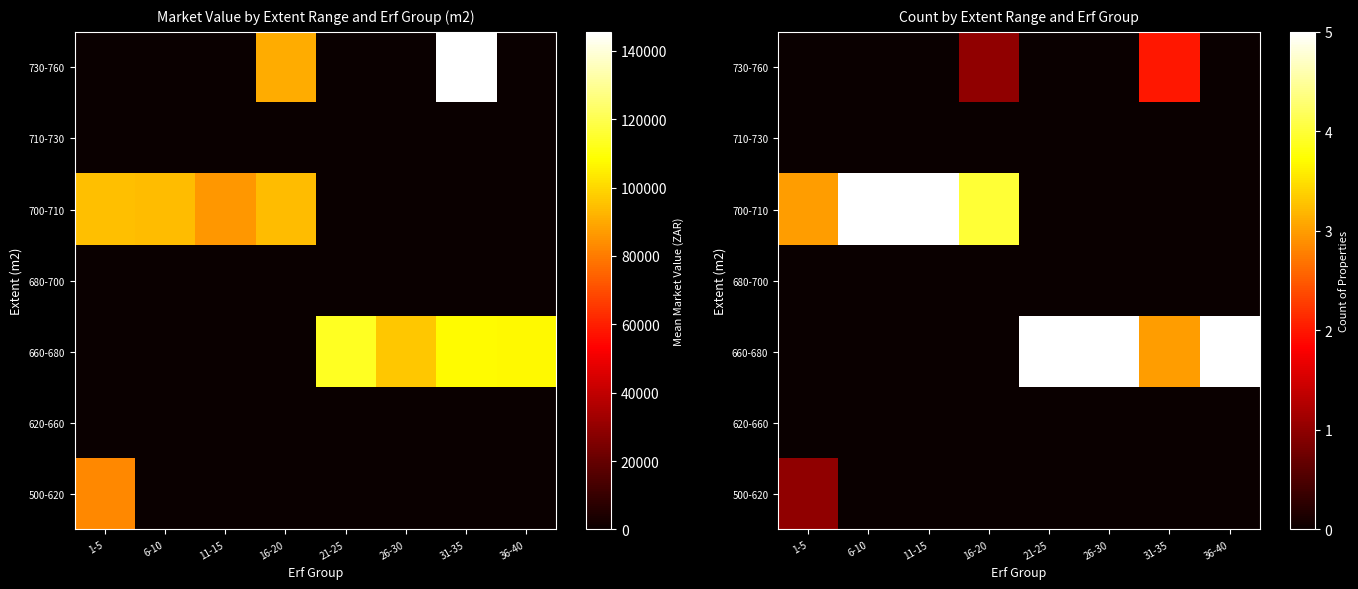

Where is 730-760 nearest to the value 1?

16-20